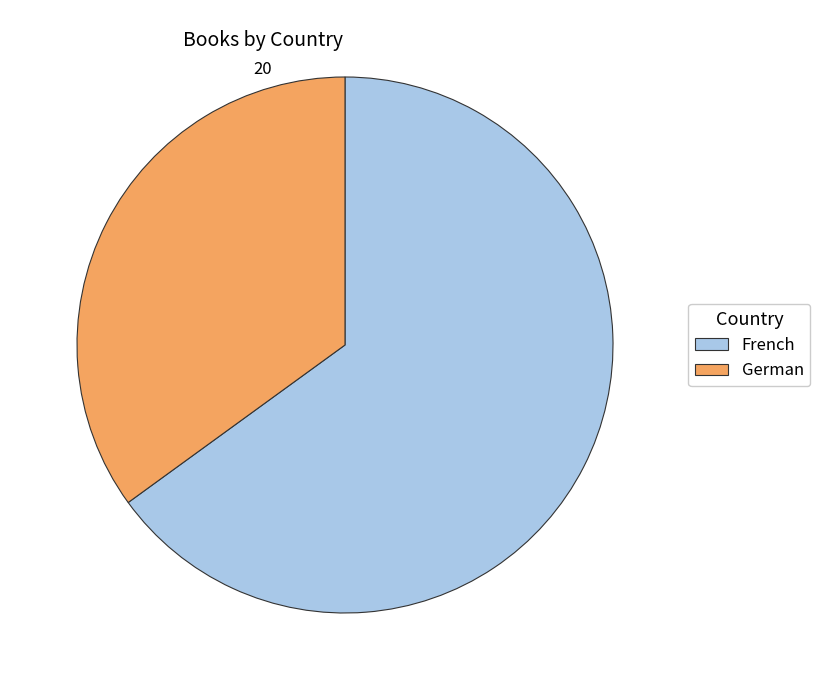

Which has a higher value, French or German?

French